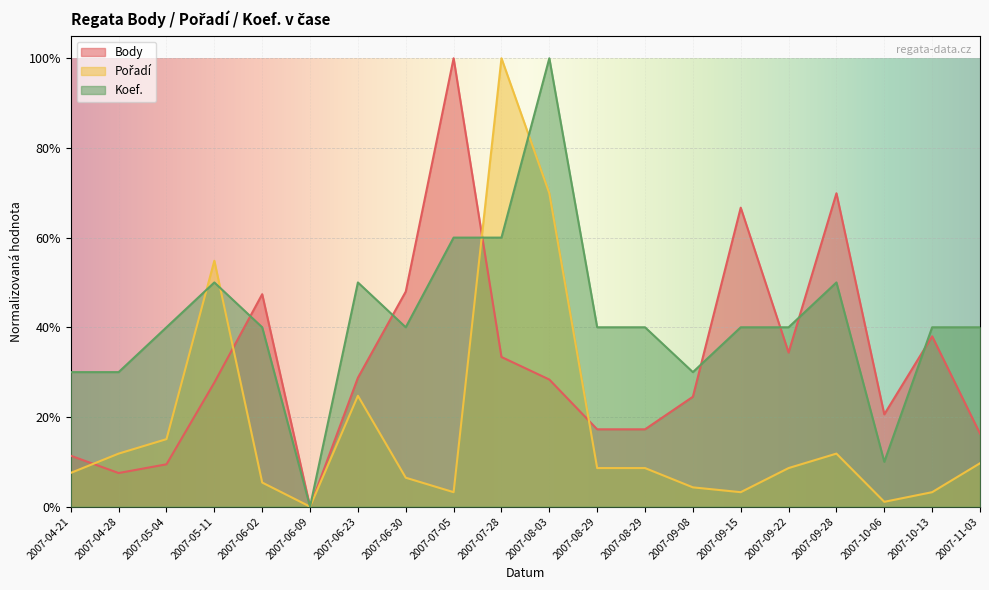

List the series in order of their peak value, highest first.

Body, Pořadí, Koef.